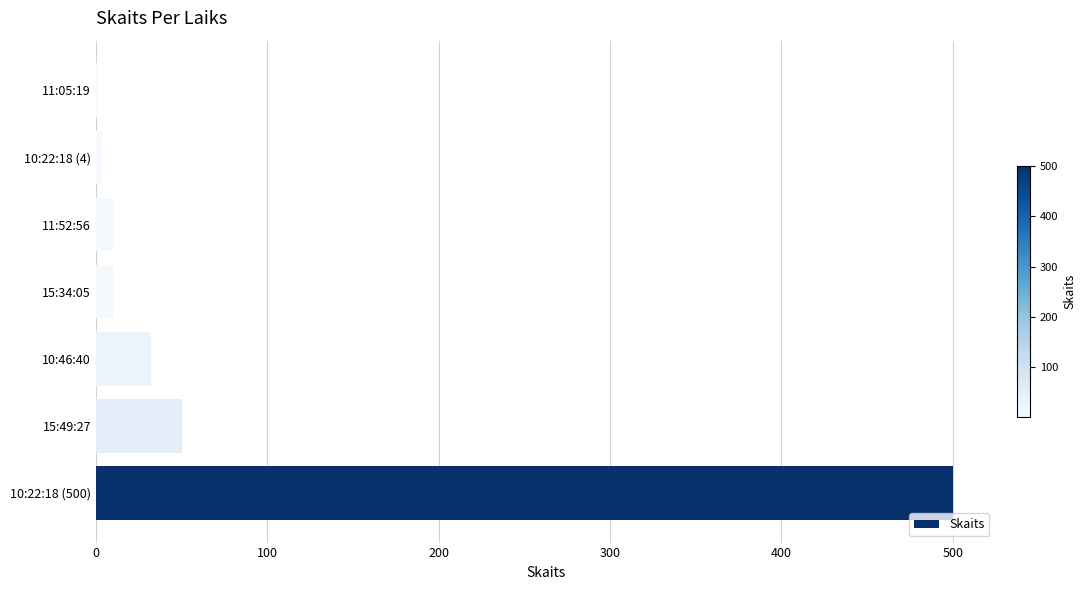

Are the bars grouped side by side (vs. stacked)?

No